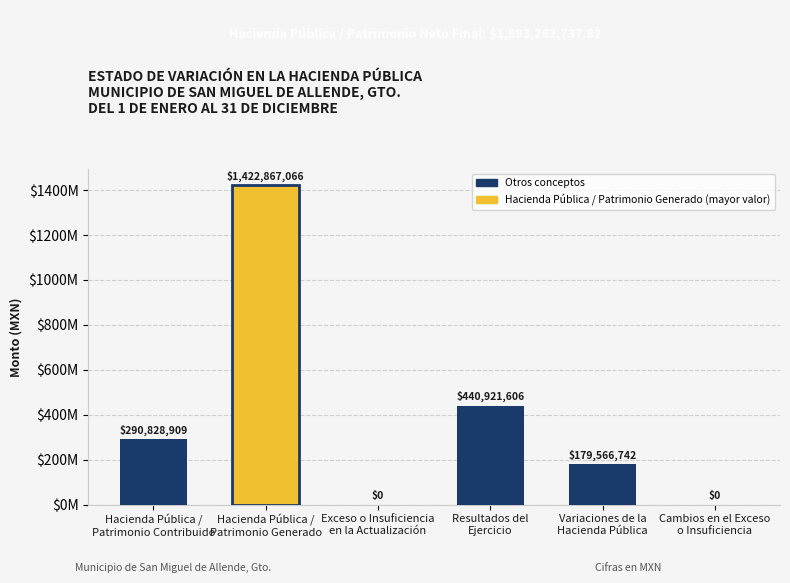

The value at Resultados del
Ejercicio is 123628628.1. True or false?

False